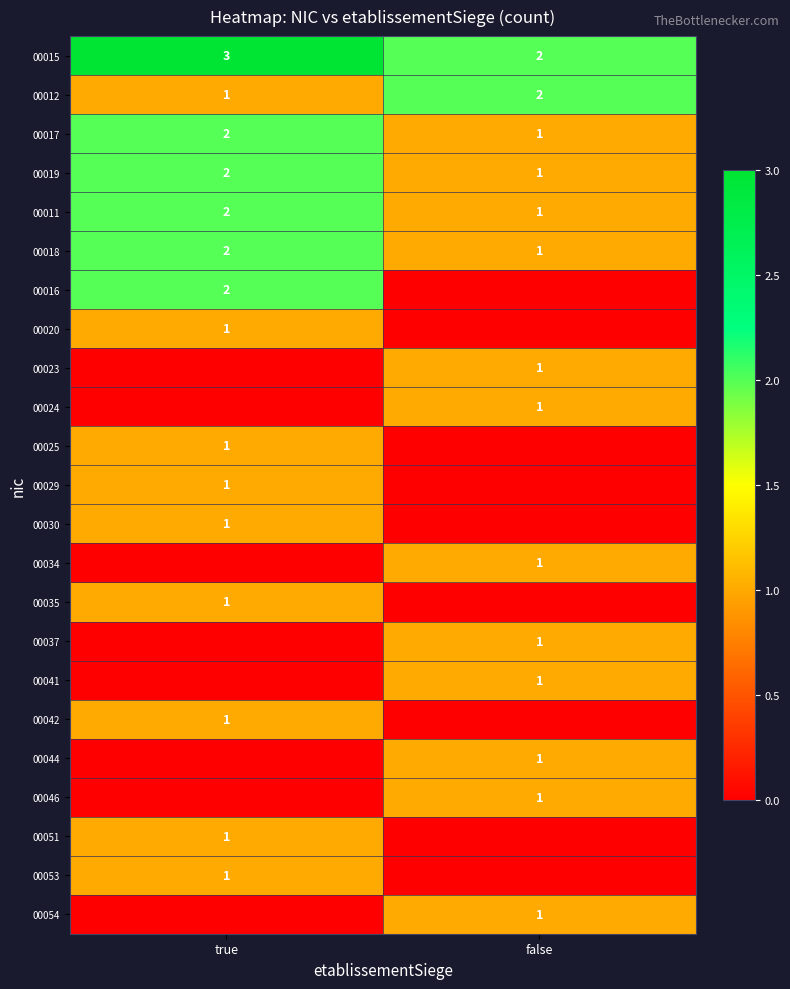

What is the sum of the 00018 values at true and false?

3